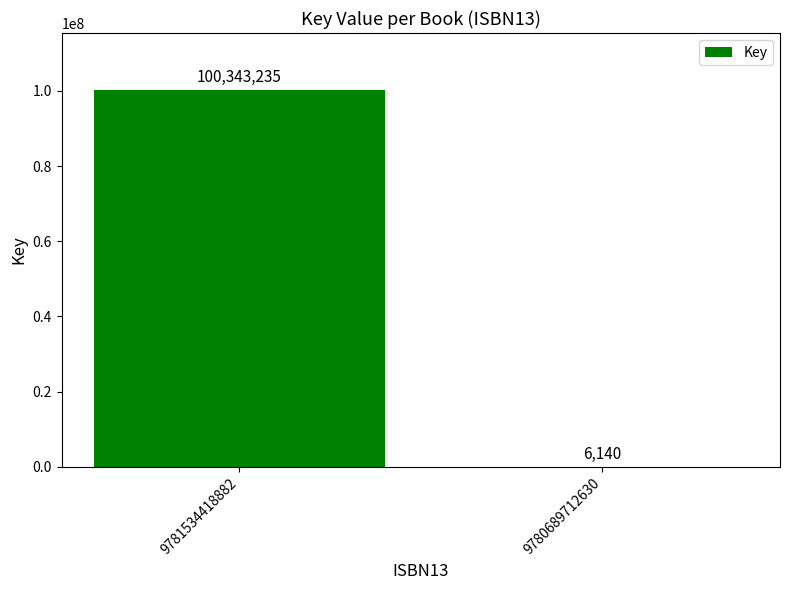

What is the sum of all values?

100349375